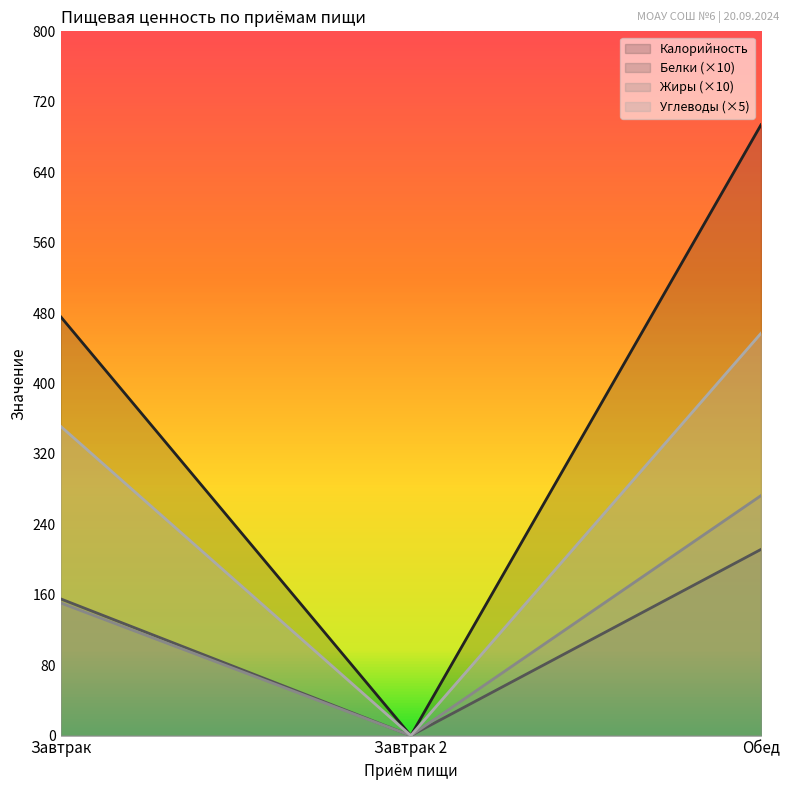

Reading left to right, what are all the values shown in this chart?

Калорийность: 475.9	0.0	693.8
Белки: 155.3	0.0	211.5
Жиры: 150.7	0.0	272.6
Углеводы: 351.3	0.0	456.9